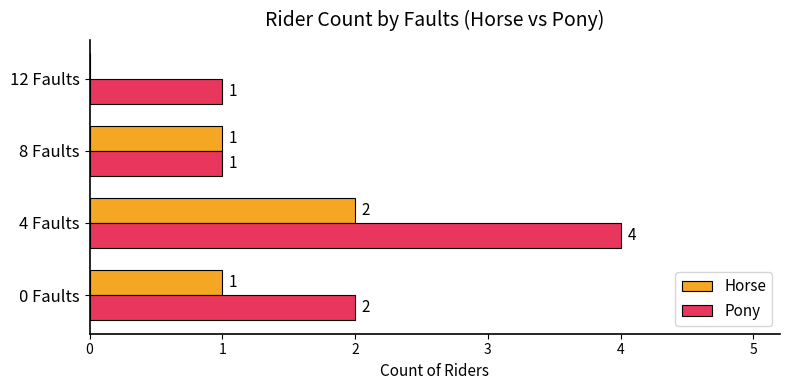

The Horse series shows 0 at 12 Faults. True or false?

True